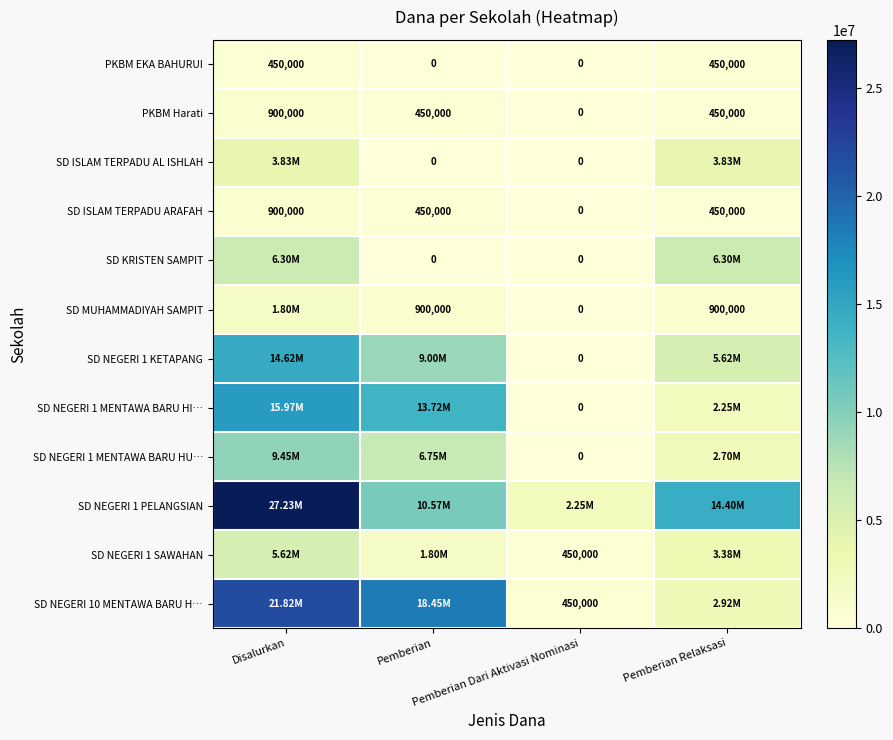

What is the difference between the second highest and minimum values in the SD ISLAM TERPADU ARAFAH series?

450000